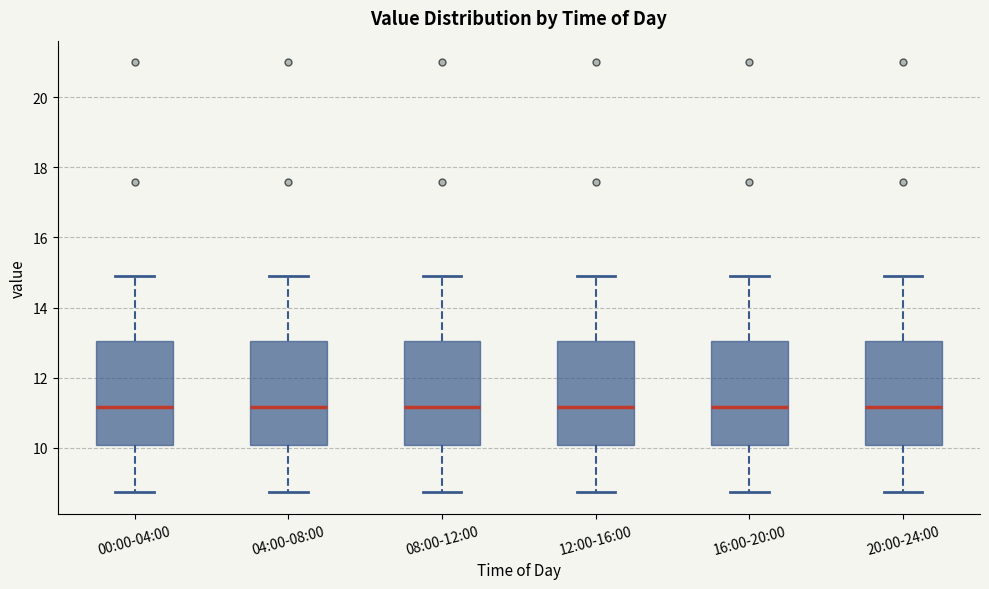

Reading left to right, transcribe this box plot: for each box, give where its median line is, the range the box spans, and where its two whiskers end, as read against the y-axis. The values are not printed on the chart, so give them approximately, as read against the axis.

00:00-04:00: median 11.2, box 10.0 to 13.0, whiskers 8.8 to 15.0
04:00-08:00: median 11.2, box 10.0 to 13.0, whiskers 8.8 to 15.0
08:00-12:00: median 11.2, box 10.0 to 13.0, whiskers 8.8 to 15.0
12:00-16:00: median 11.2, box 10.0 to 13.0, whiskers 8.8 to 15.0
16:00-20:00: median 11.2, box 10.0 to 13.0, whiskers 8.8 to 15.0
20:00-24:00: median 11.2, box 10.0 to 13.0, whiskers 8.8 to 15.0